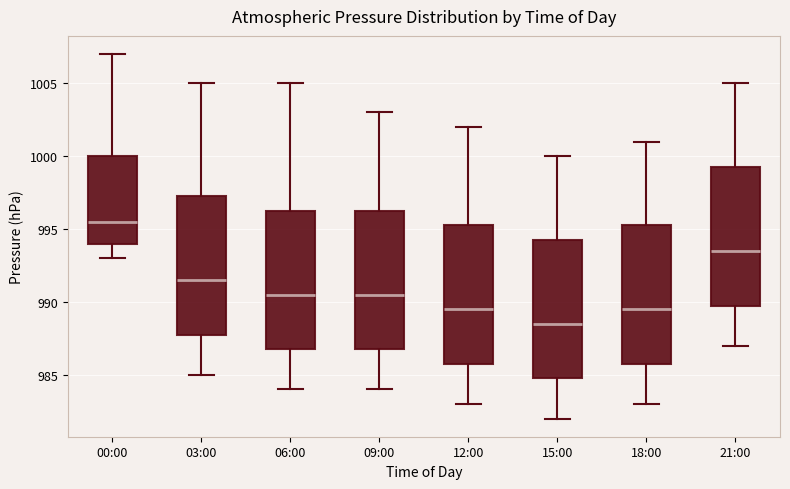

Which box's median line is the highest?

00:00